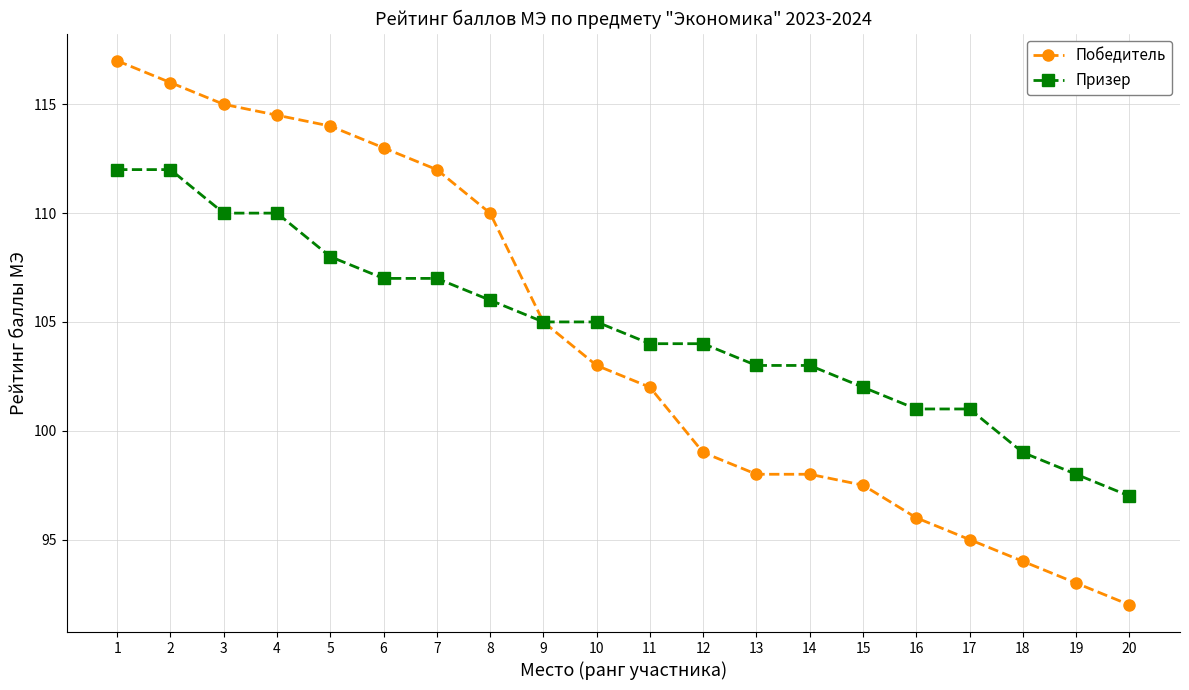

What is the total value across all series at 7?

219.0